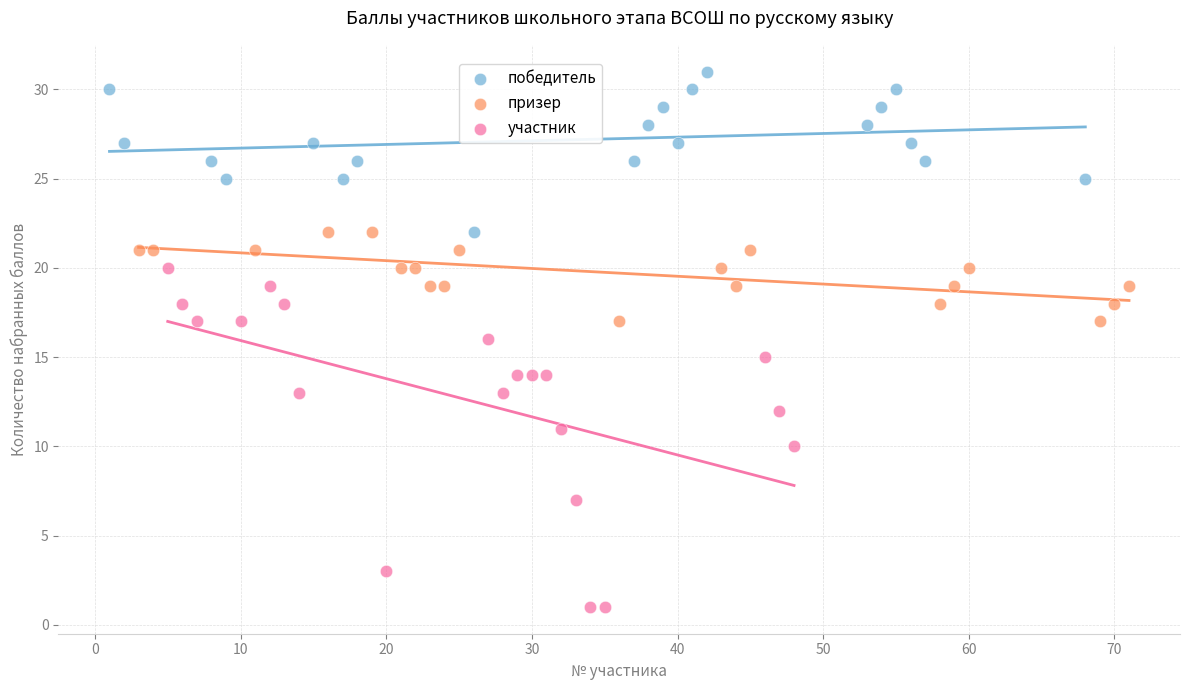

Which series reaches the maximum Y coordinate?

победитель